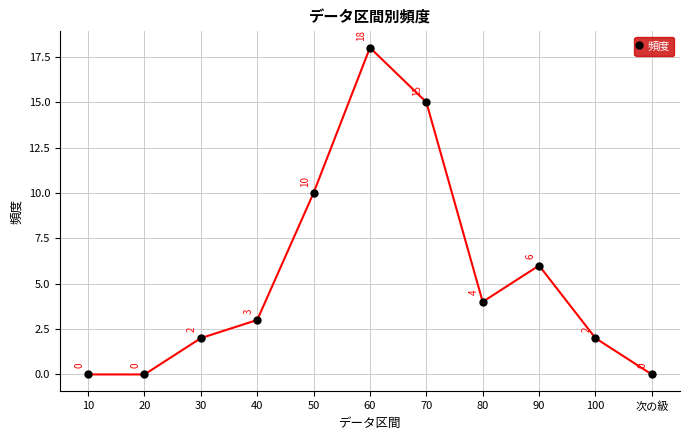

How many values are above zero?

8